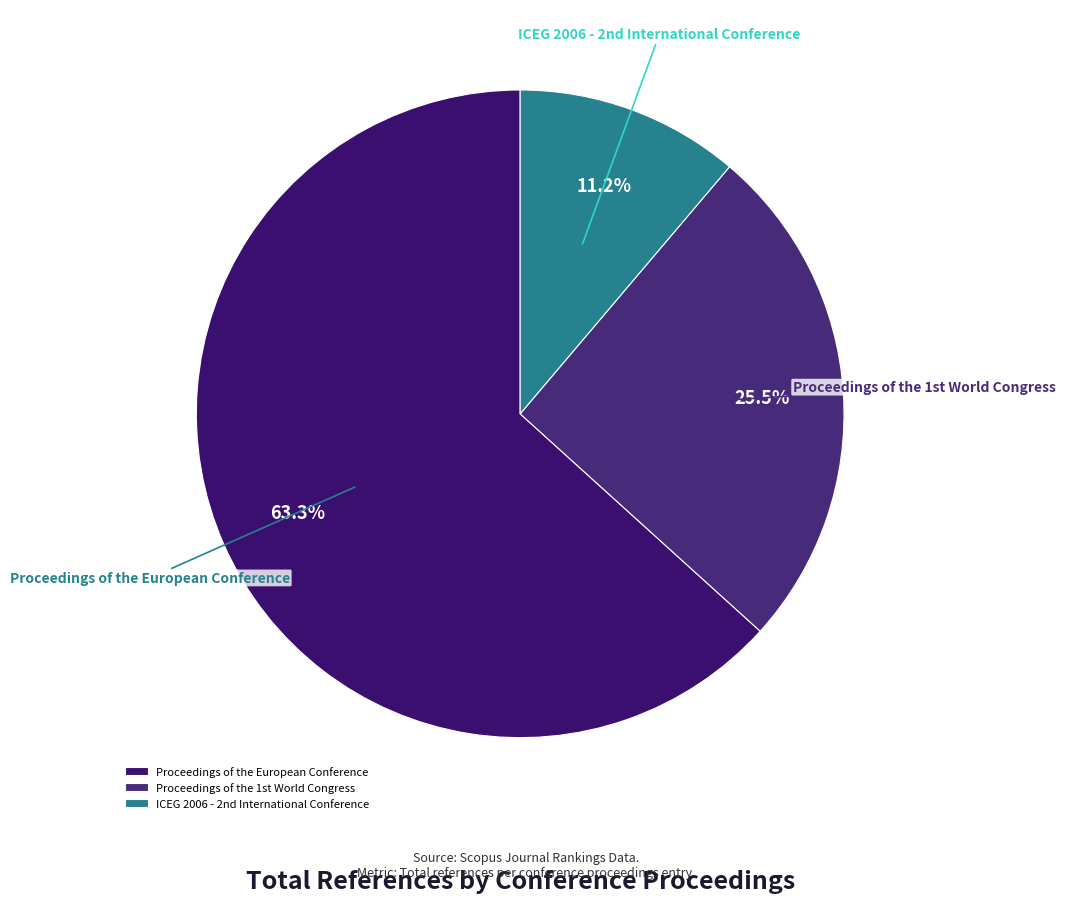

Rank the categories by value from highest to lowest.

Proceedings of the European Conference, Proceedings of the 1st World Congress, ICEG 2006 - 2nd International Conference